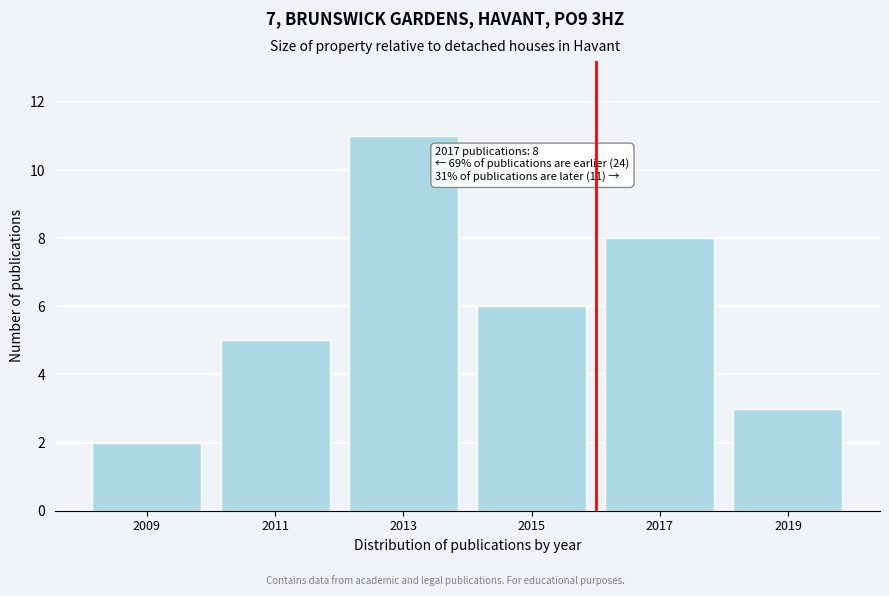

Reading left to right, what are all the values shown in this chart?

2009=2	2011=5	2013=11	2015=6	2017=8	2019=3